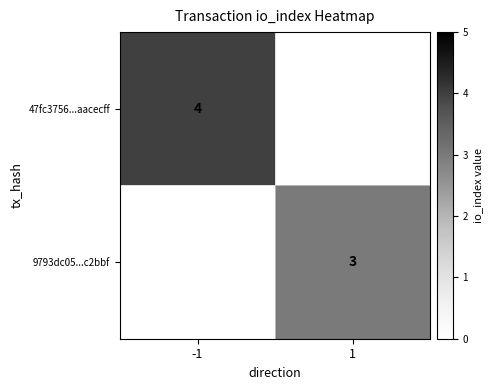

Is it true that 47fc3756...aacecff equals 6 at -1?

False